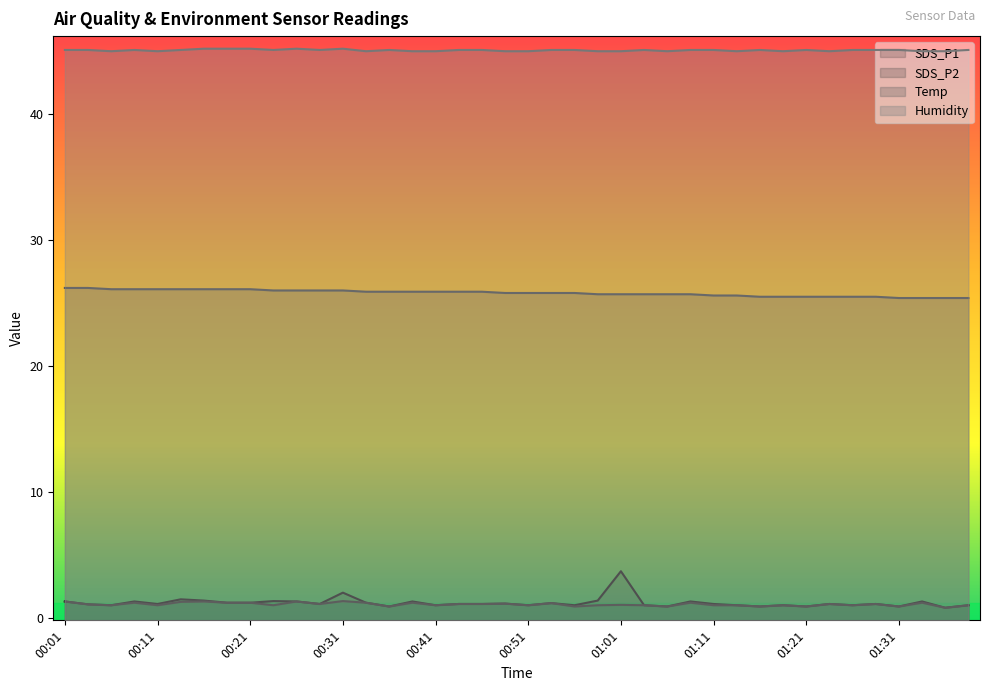

True or false: Humidity and SDS_P2 cross at least once.

False